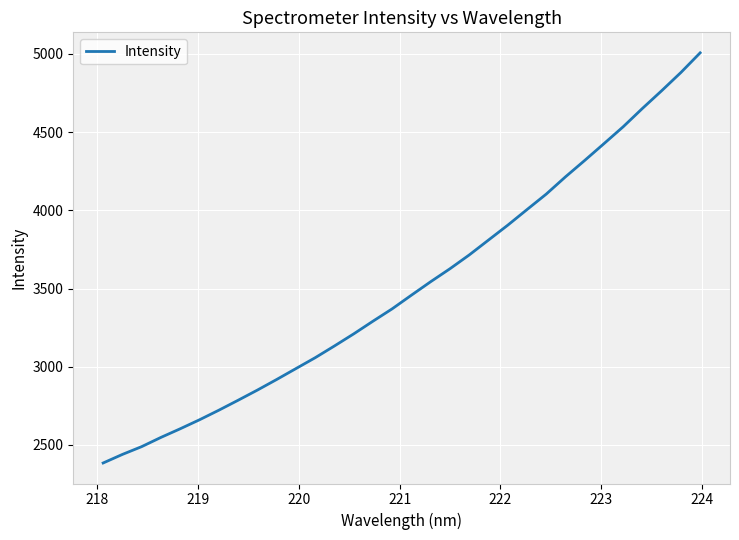

What is the minimum value shown in the chart?

2384.4